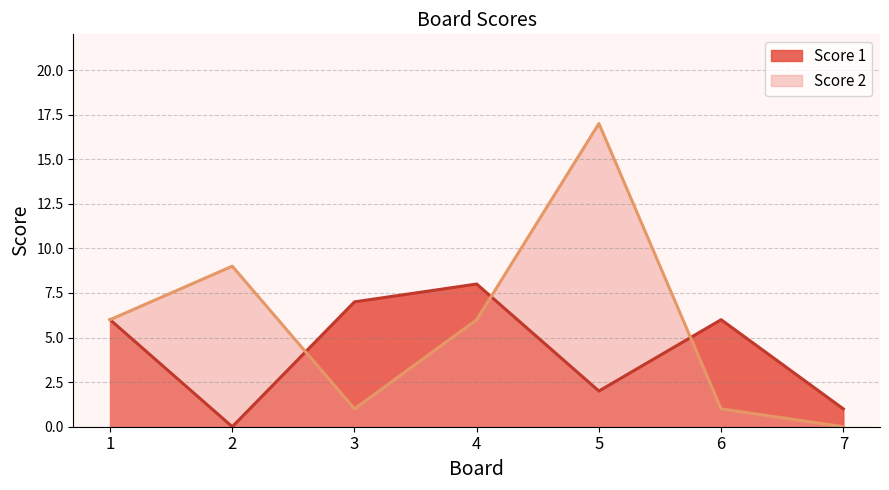

Between which two adjacent categories do Score 2 and Score 1 first intersect?

2 and 3